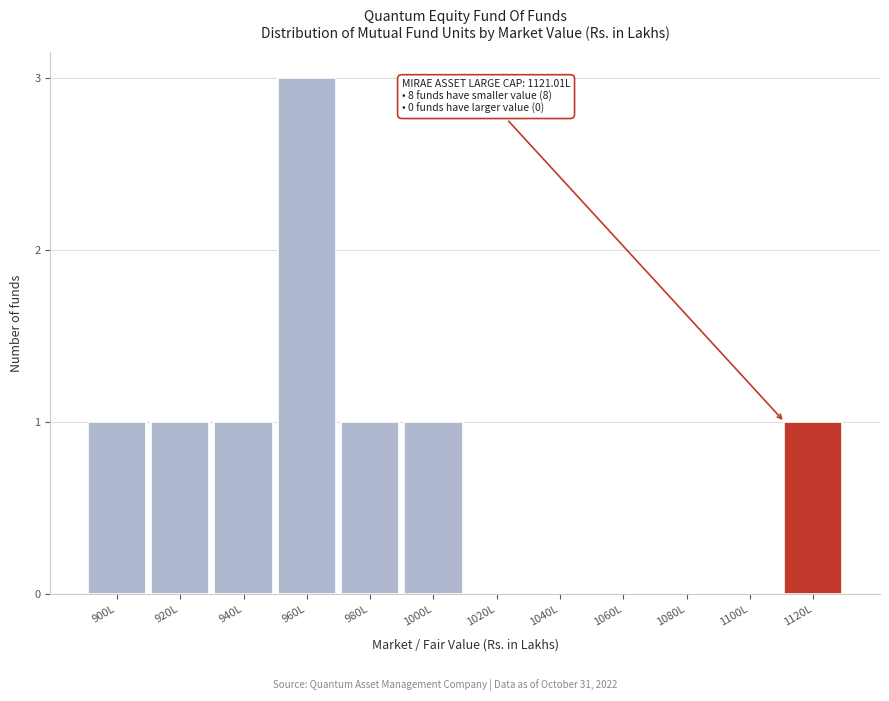

Reading left to right, list all the values displayed in this chart.

900L=1	920L=1	940L=1	960L=3	980L=1	1000L=1	1020L=0	1040L=0	1060L=0	1080L=0	1100L=0	1120L=1